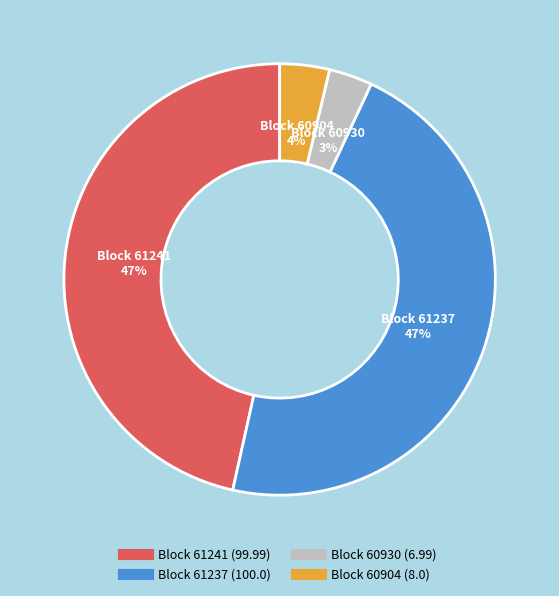

To the nearest percent, what is the average slice percentage?

25%